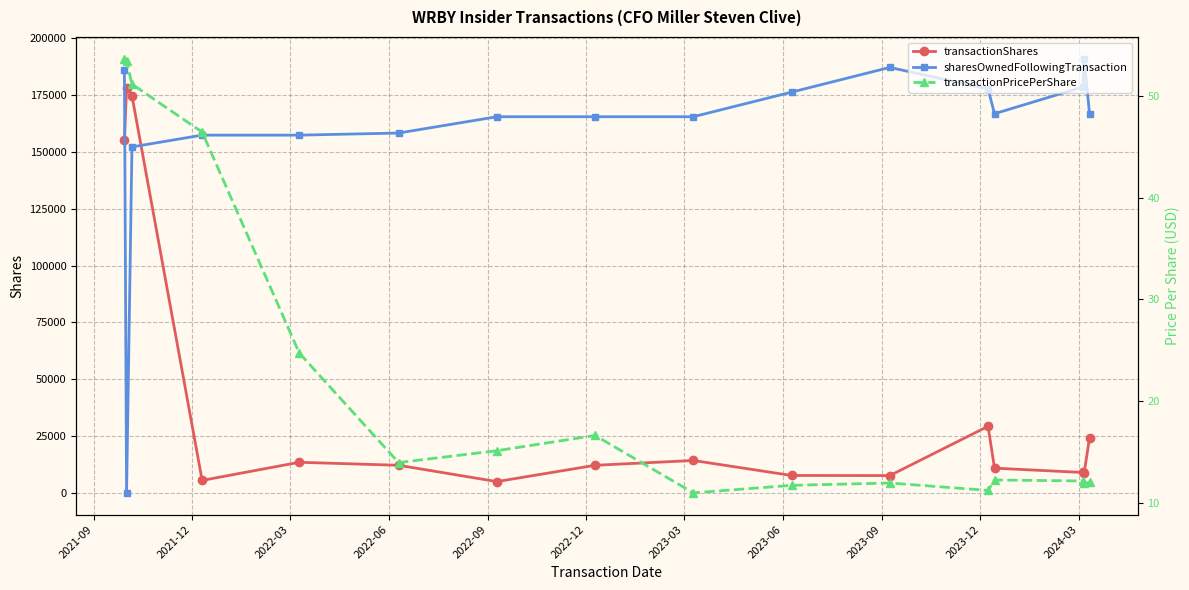

Reading left to right, list all the values displayed in this chart.

transactionShares: 155088.0	178189.0	174765.0	5478.0	13463.0	12137.0	4957.0	12136.0	14251.0	7652.0	7607.0	29310.0	10875.0	8963.0	8708.0	24225.0
sharesOwnedFollowingTransaction: 186285.0	0.0	152255.0	157444.0	157444.0	158369.0	165547.0	165547.0	165547.0	176377.0	187252.0	177754.0	166879.0	178653.0	191104.0	166879.0
transactionPricePerShare: 53.7	53.4	51.2	46.5	24.7	13.9	15.1	16.6	11.0	11.7	11.9	11.2	12.2	12.1	11.9	12.0